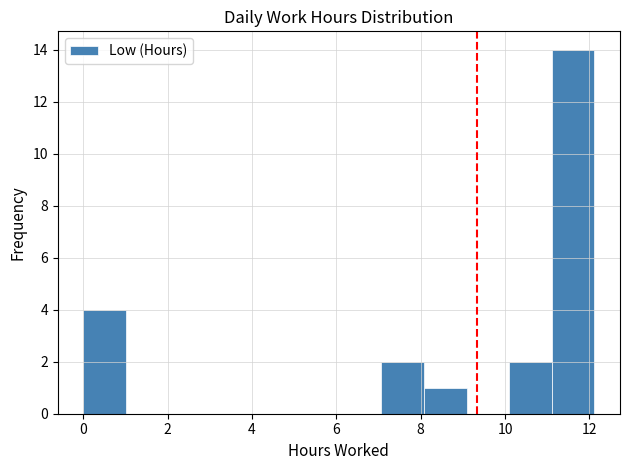

What is the height of the bar covering 10.2 to 11.2 on the x-axis? Neither the bar edges nor the heights are printed on the chart, so give them approximately, as read against the axes.

2